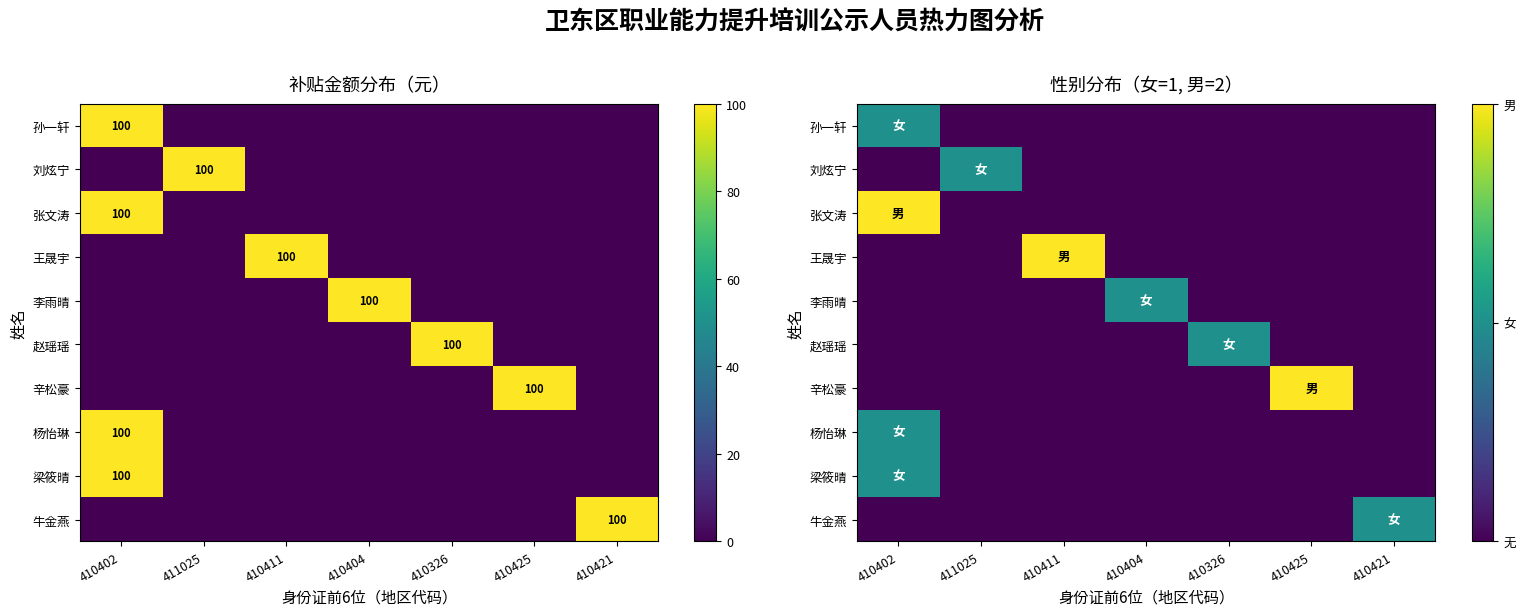

At how many categories does at least one series exceed 1?

3